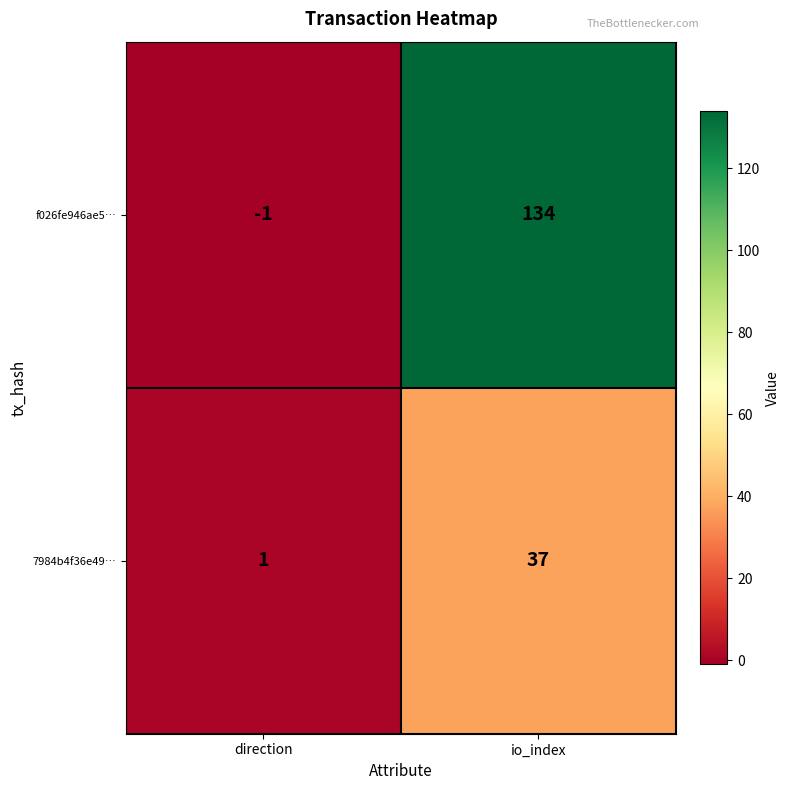

At which category is the sum across all series the highest?

io_index